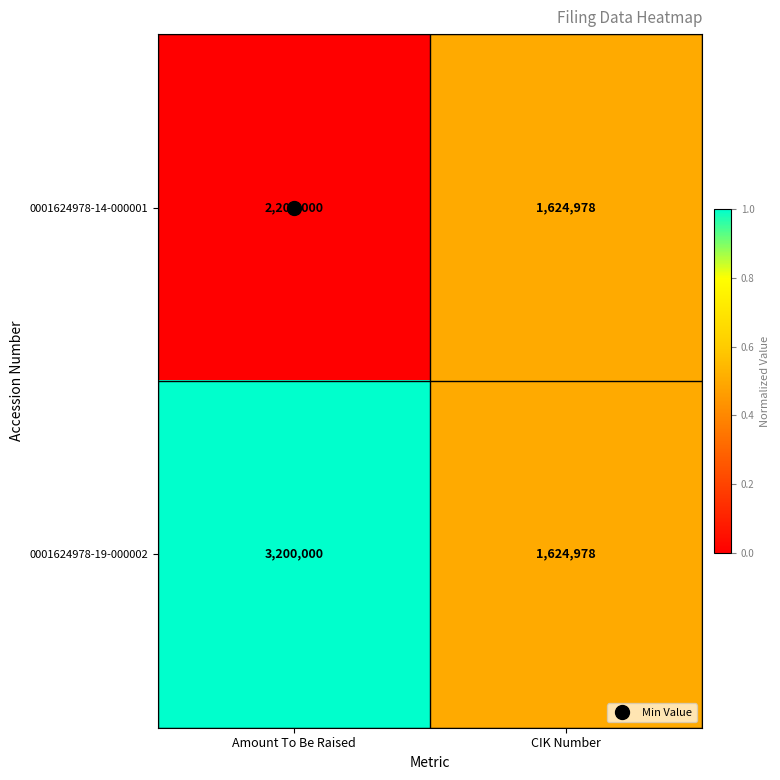

What is the average value of the 0001624978-19-000002 series?

2412489